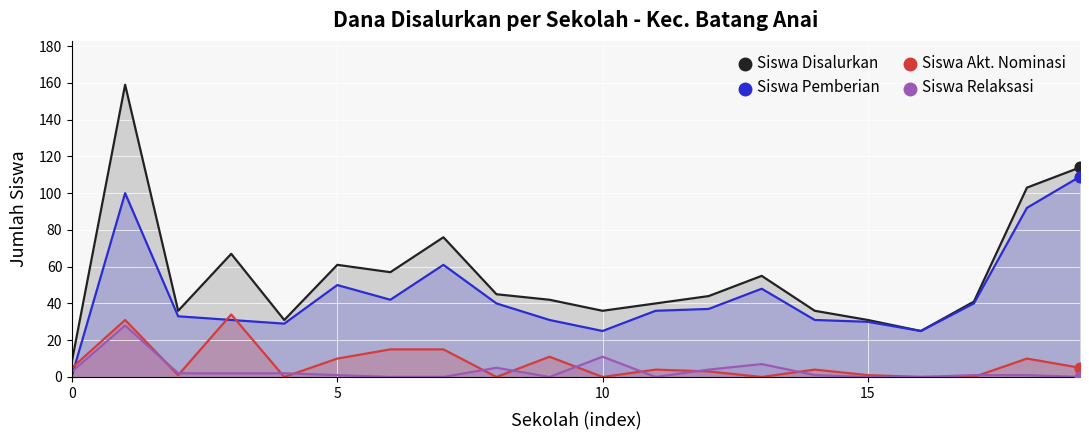

Which series has the largest total across all categories?

Siswa Disalurkan